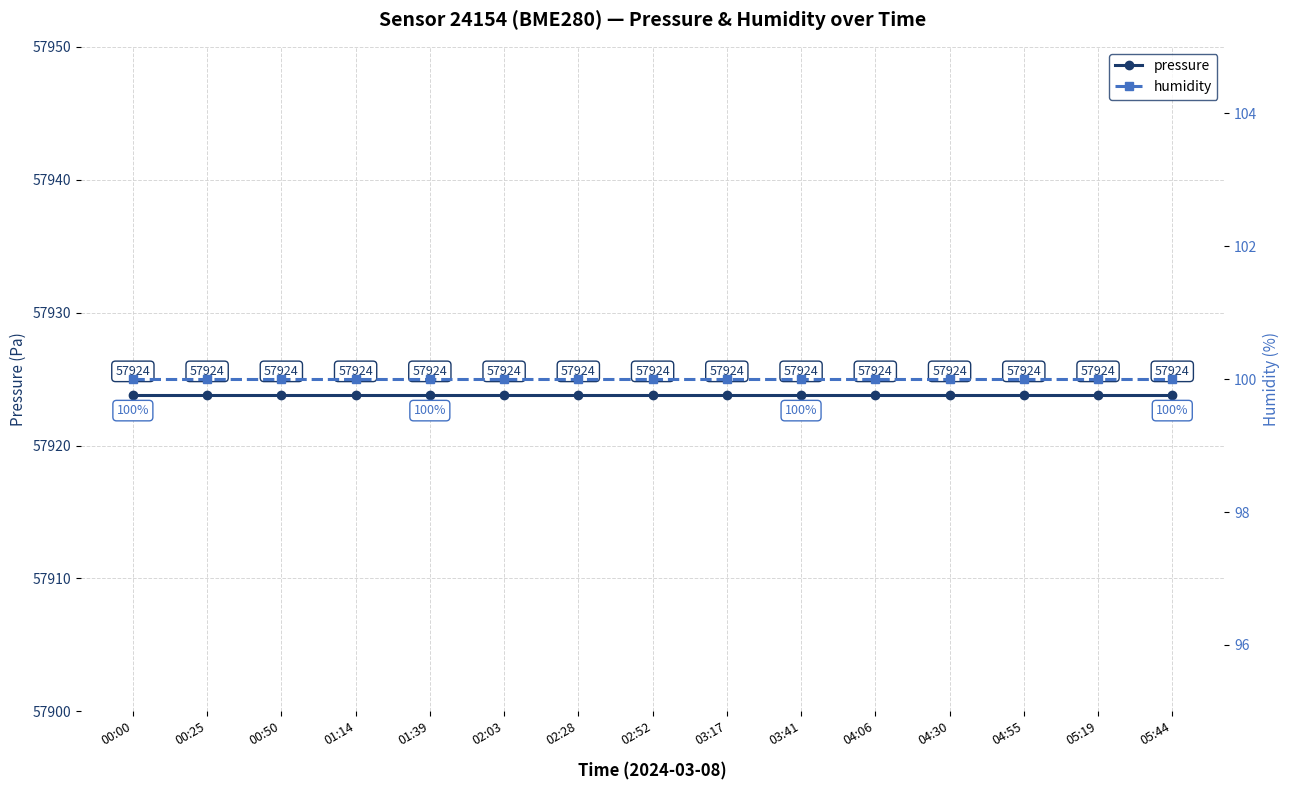

What position from the right is 03:17?

7